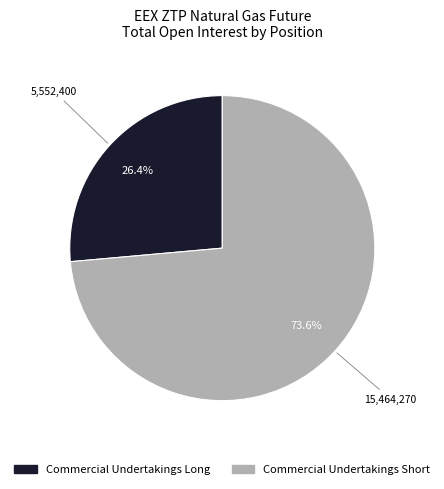

Which slice represents more than half of the pie?

Commercial Undertakings Short